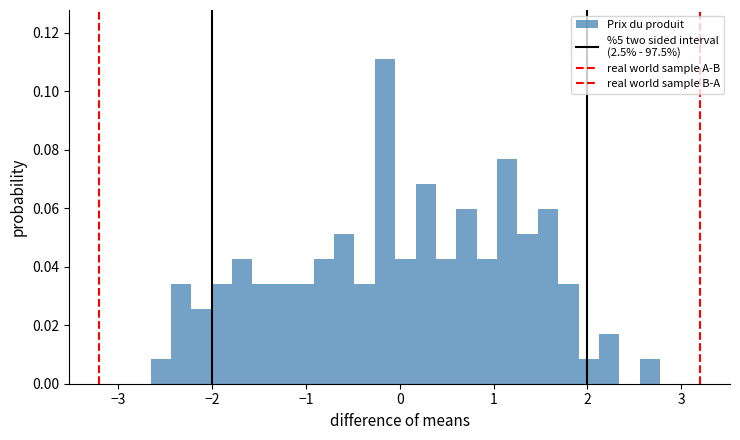

Around what value on the x-axis is the tallest bar? Give the approximate position of its centre, as read against the axis.

-0.2